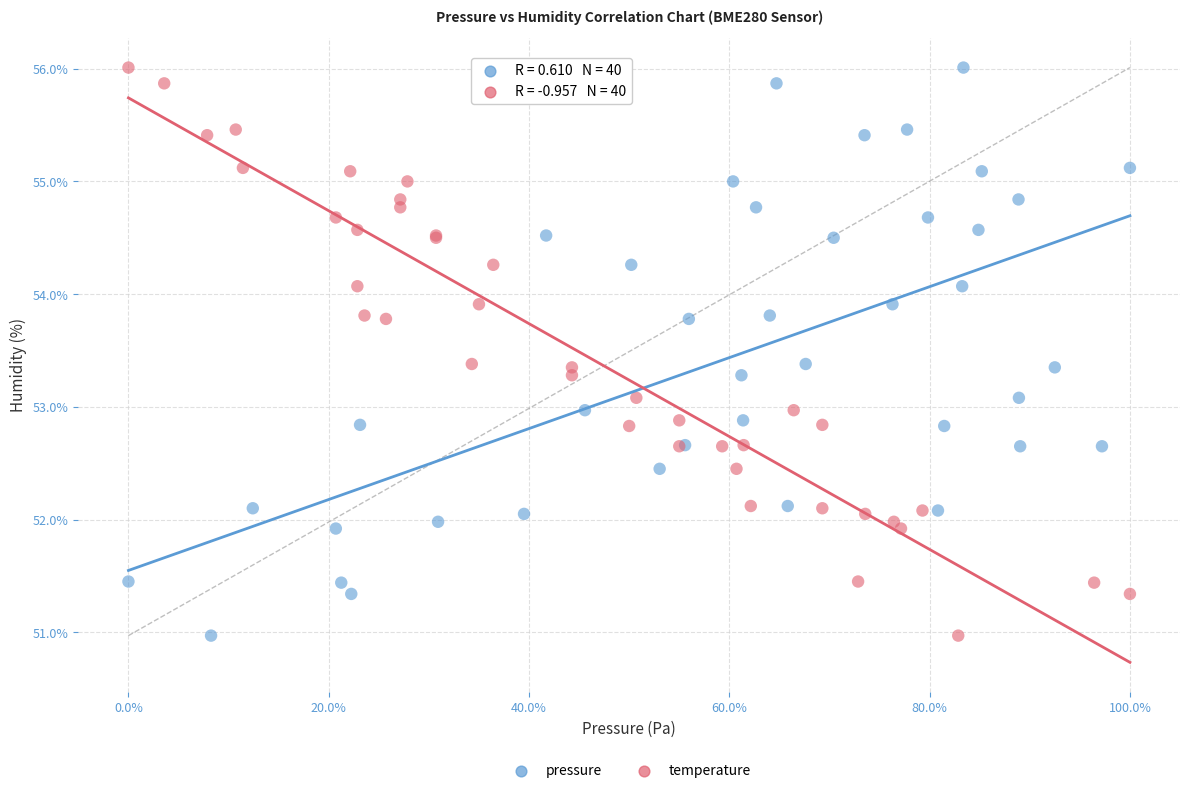

What are all the series names shown in the legend?

pressure, temperature